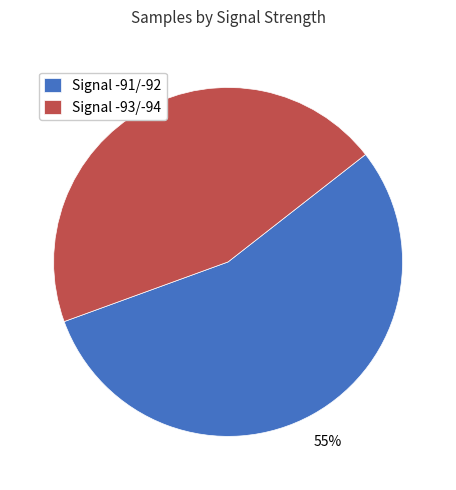

Is the sum of Signal -93/-94 and Signal -91/-92 greater than half?

Yes